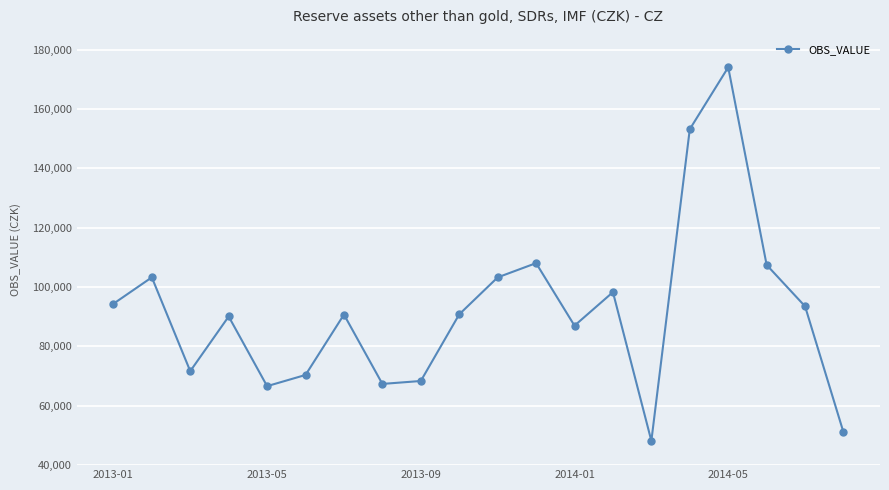

Count the number of categories in the chart.

20